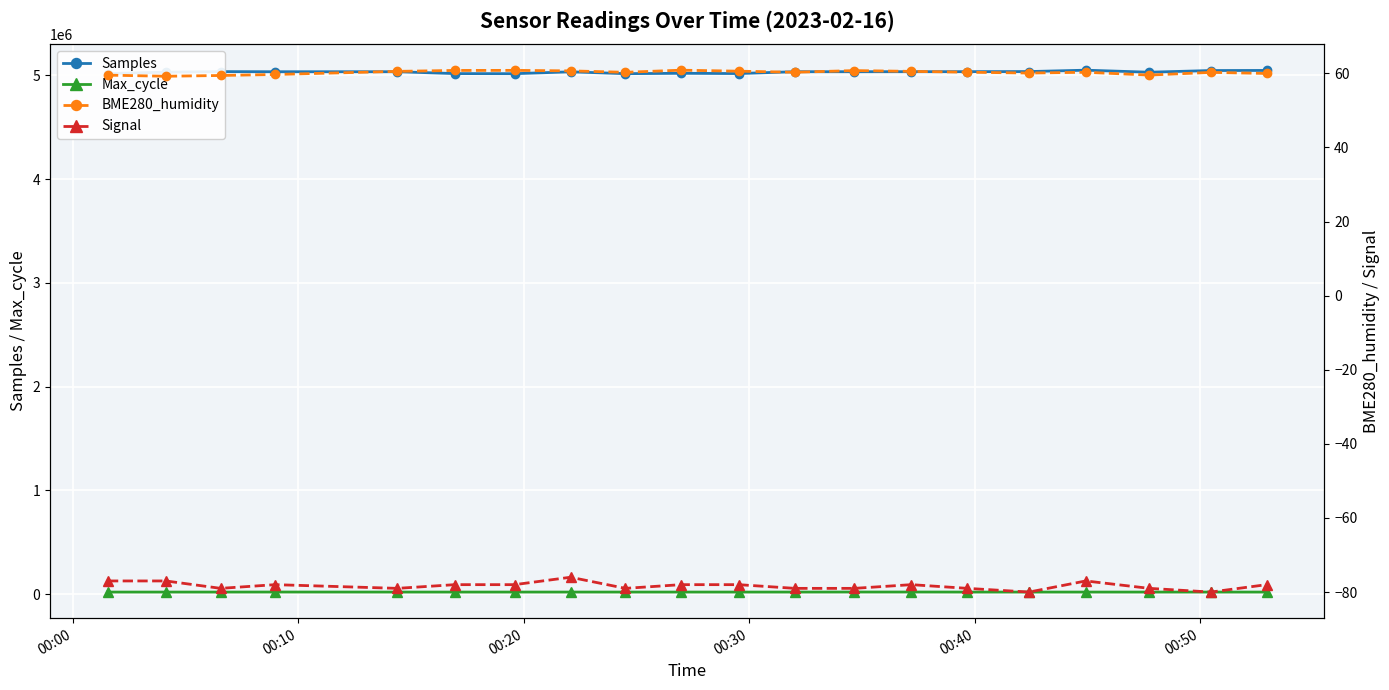

True or false: Max_cycle and Samples cross at least once.

False